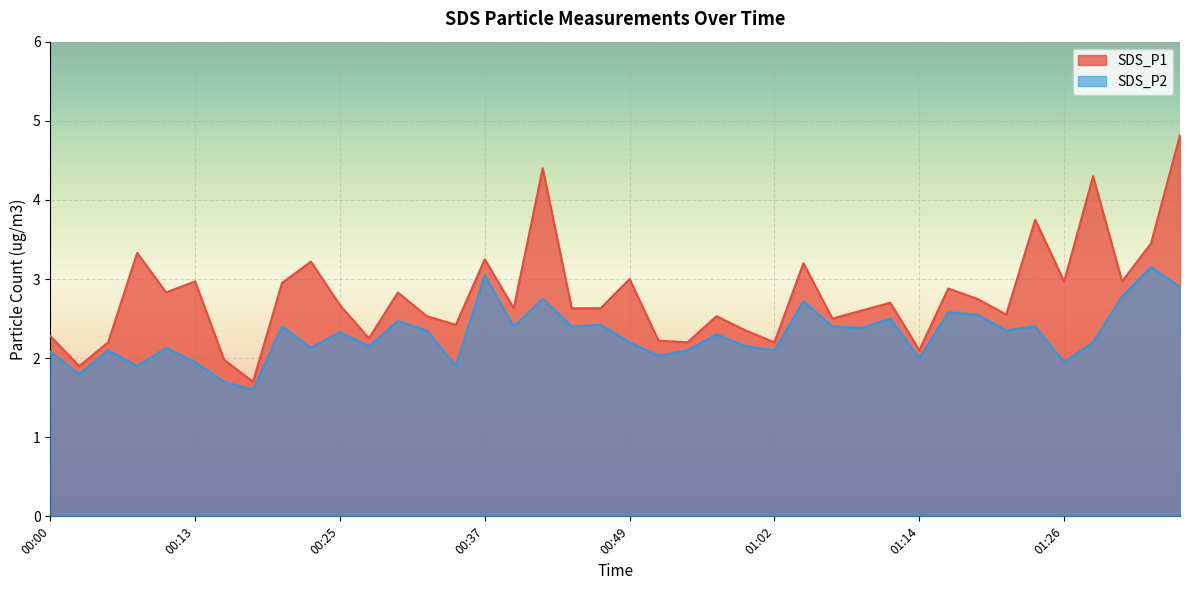

How many interior local valleys does the SDS_P1 series have?

13